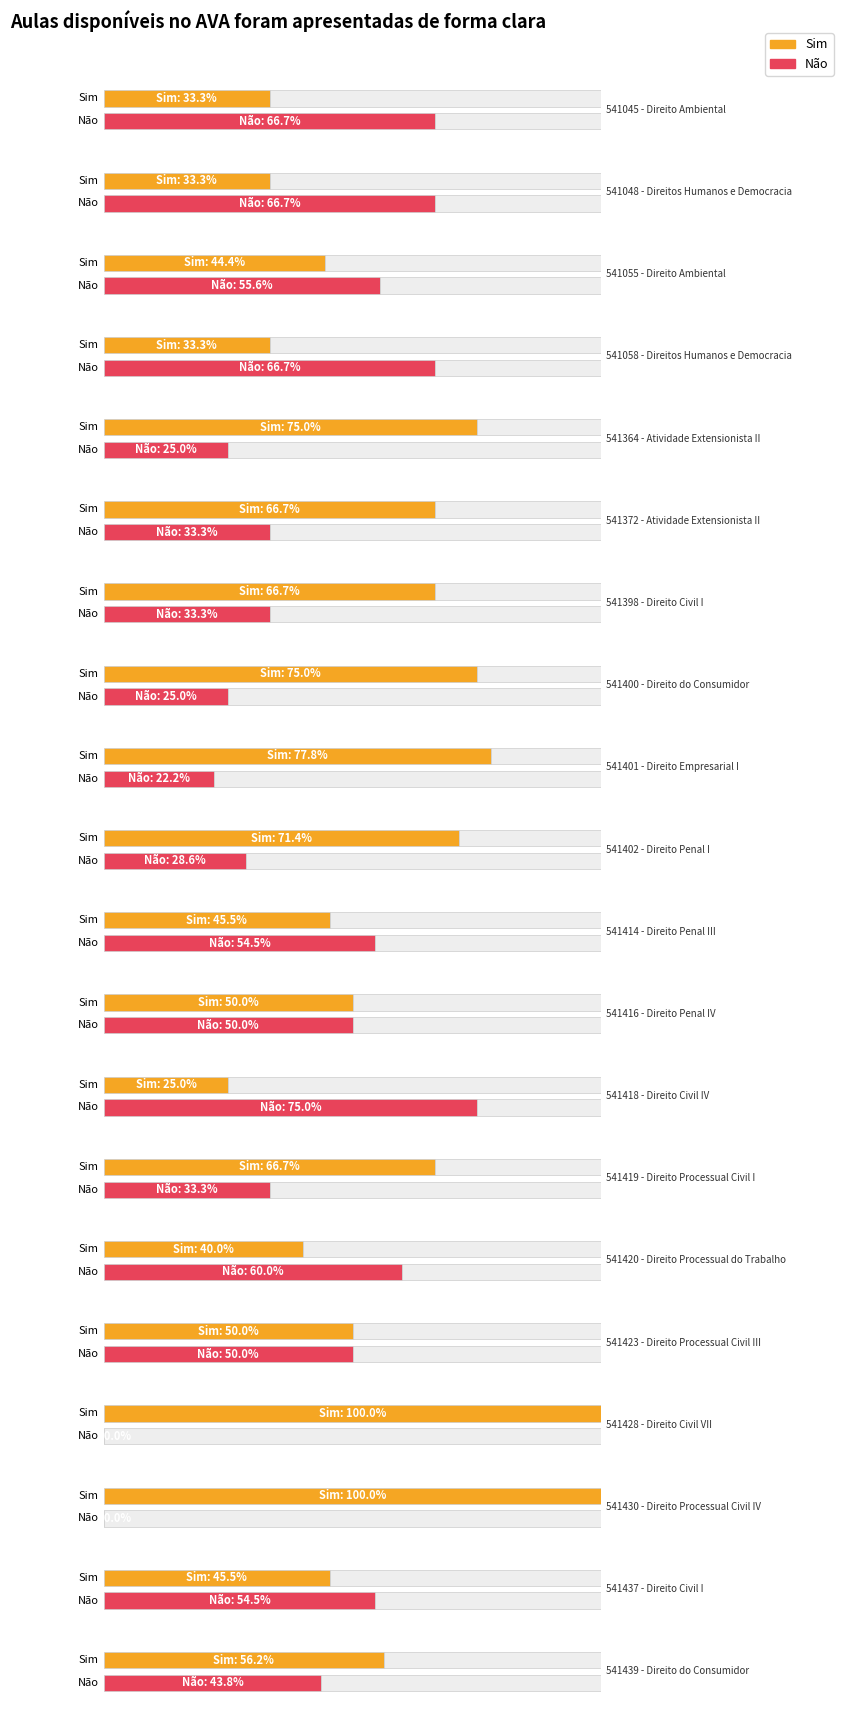

Count the Não values in the range 0 to 1.

20